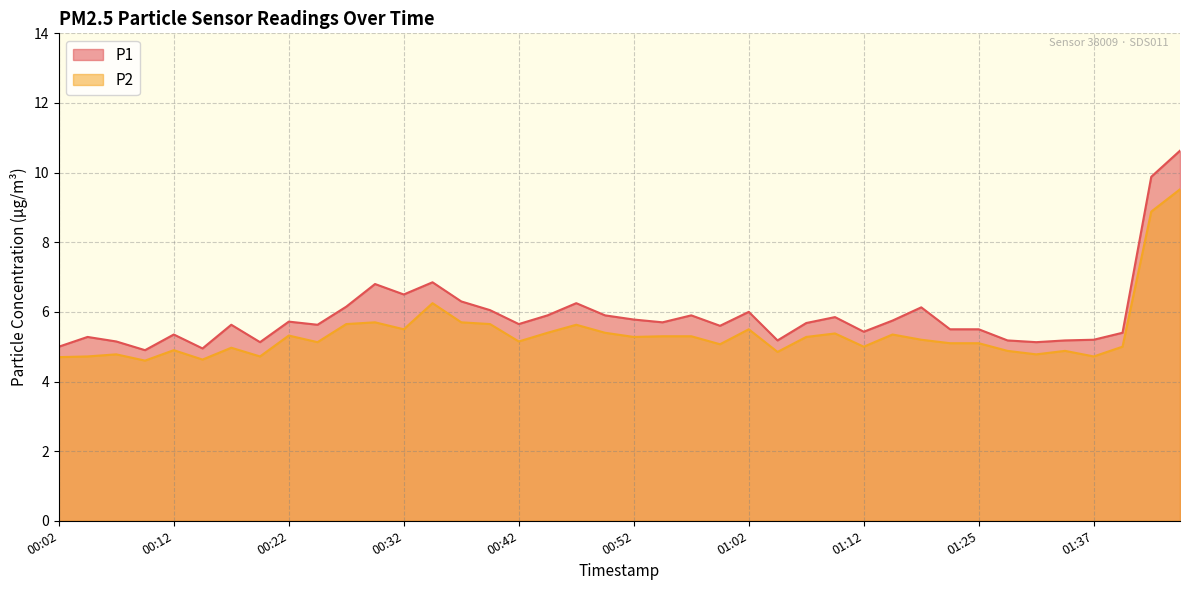

What is the approximate value of P1 at 00:34?

6.8